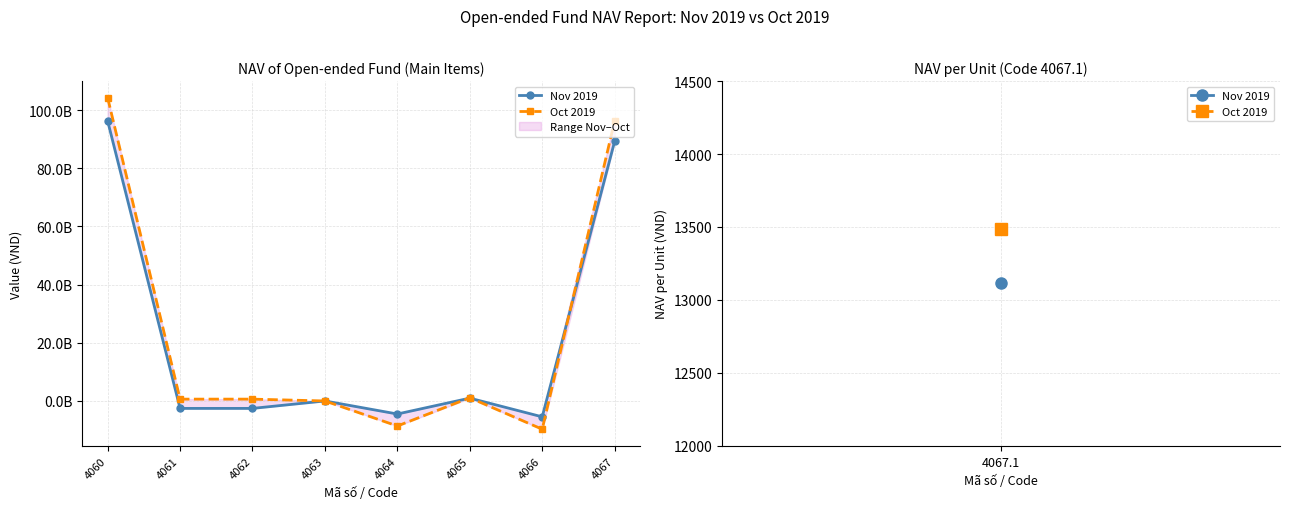

Does the chart display data point markers on the line(s)?

Yes